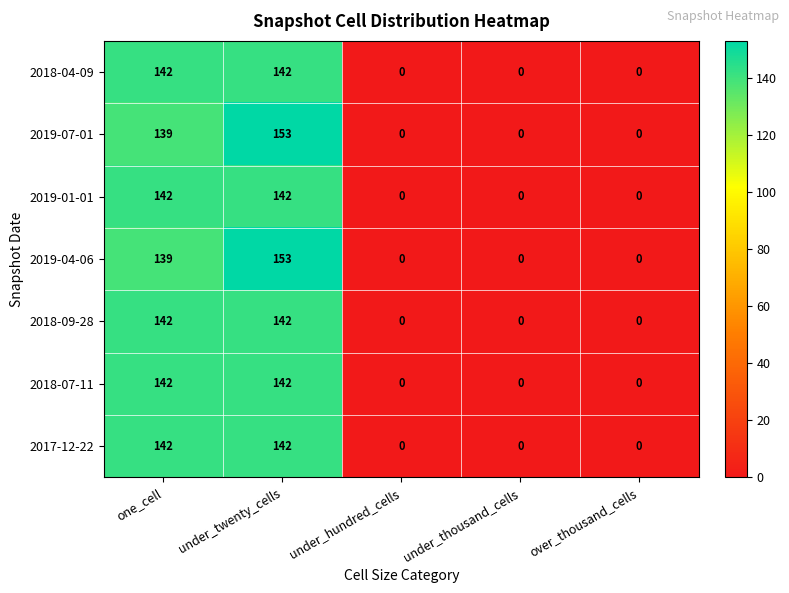

Is it true that 2017-12-22 equals -73 at over_thousand_cells?

False